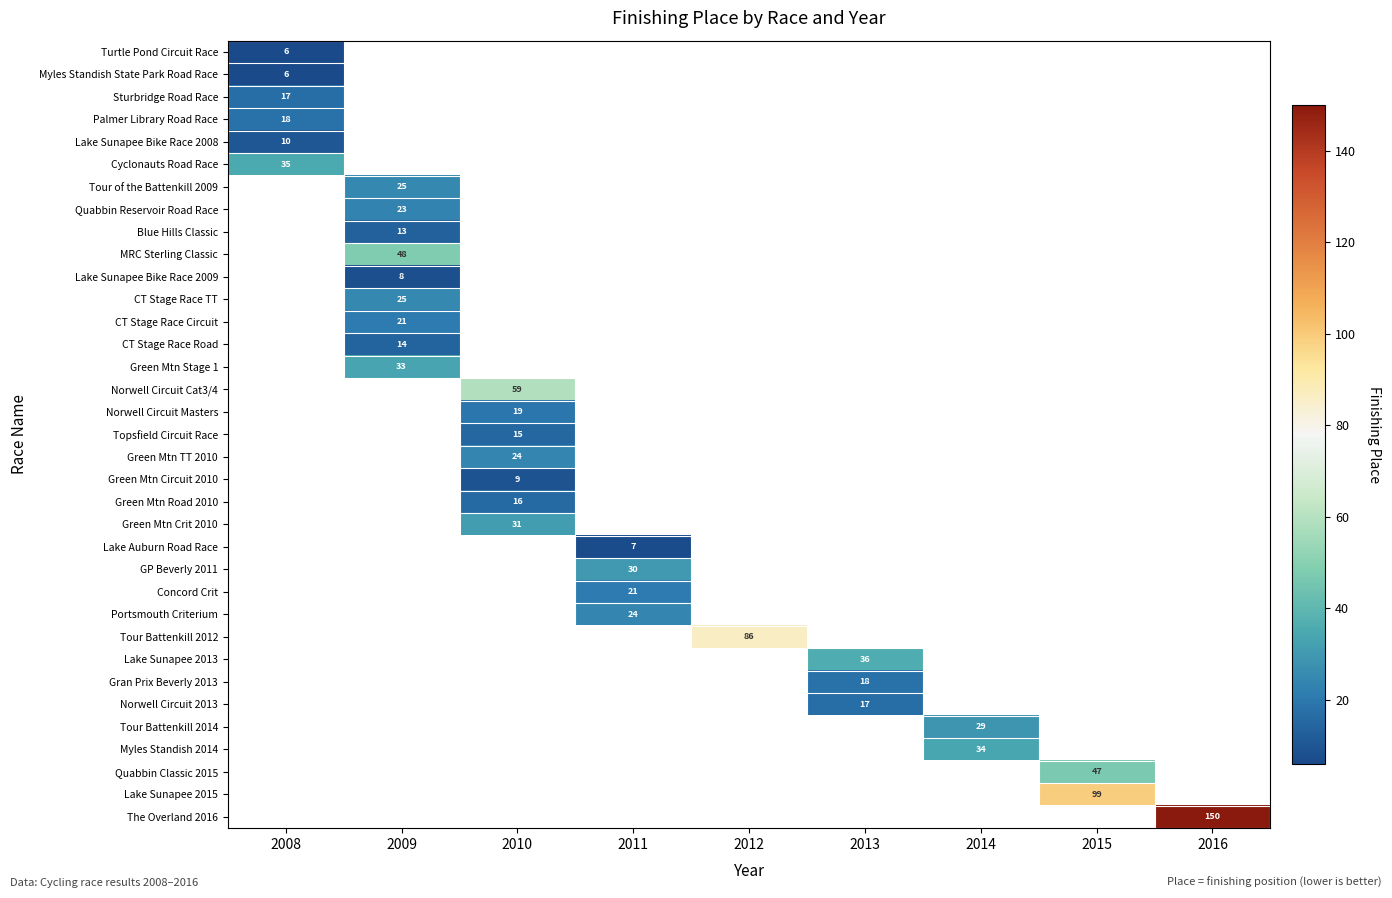

Count the number of categories in the chart.

9